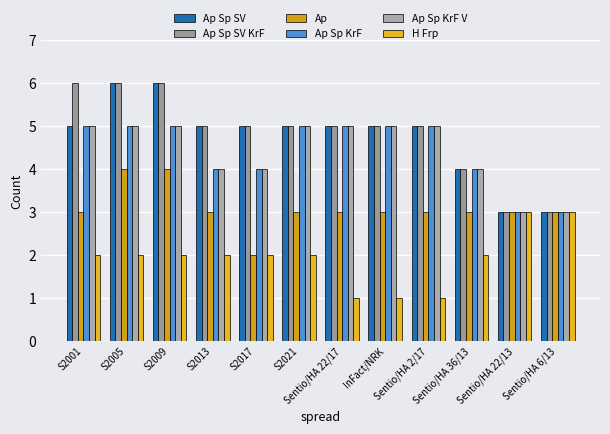

Reading left to right, what are all the values shown in this chart?

Ap Sp SV: 5	6	6	5	5	5	5	5	5	4	3	3
Ap Sp SV KrF: 6	6	6	5	5	5	5	5	5	4	3	3
Ap: 3	4	4	3	2	3	3	3	3	3	3	3
Ap Sp KrF: 5	5	5	4	4	5	5	5	5	4	3	3
Ap Sp KrF V: 5	5	5	4	4	5	5	5	5	4	3	3
H Frp: 2	2	2	2	2	2	1	1	1	2	3	3